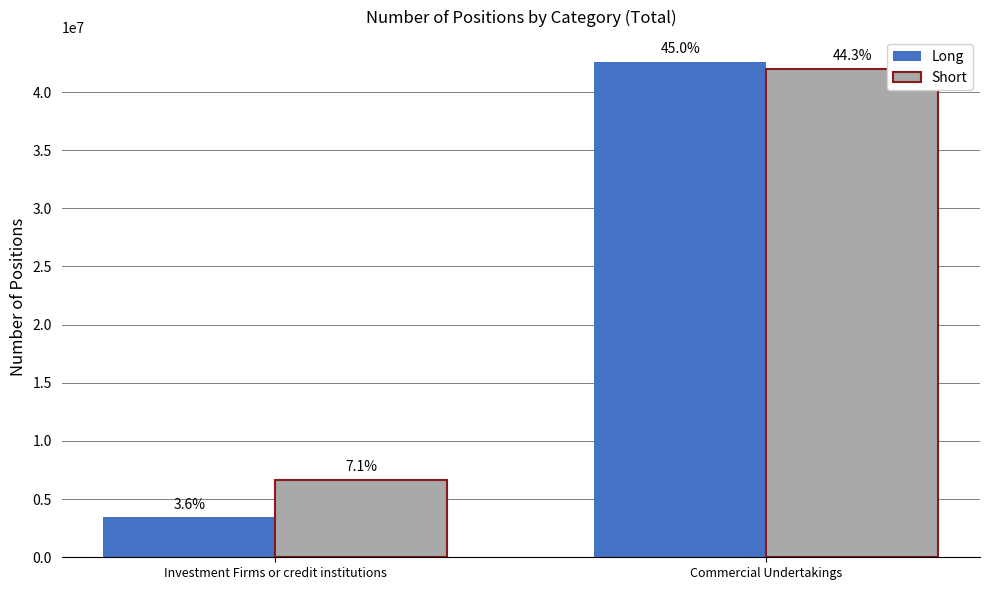

How many bars are there in each group?

2